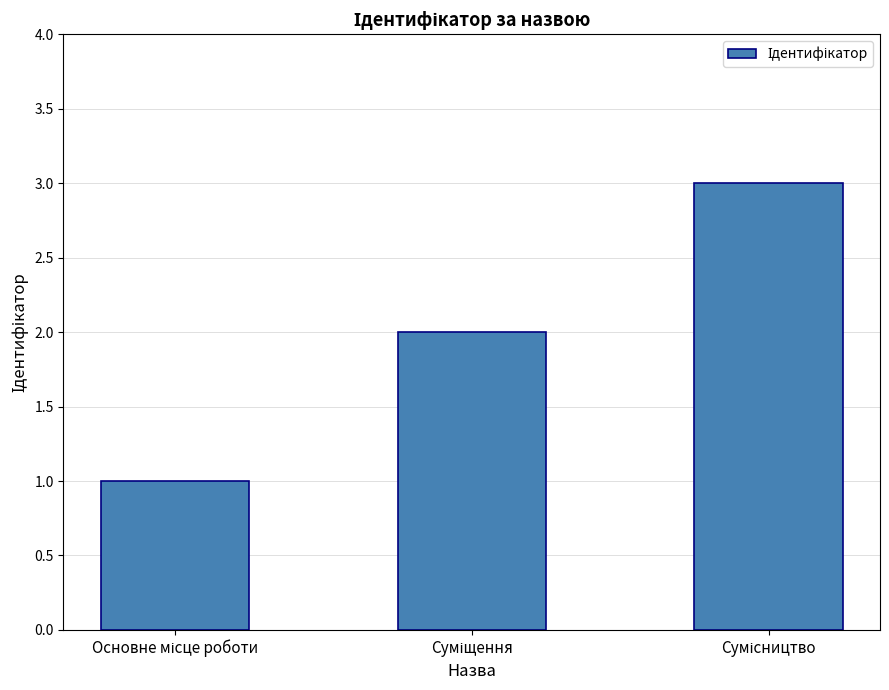

What is the sum of all values?

6